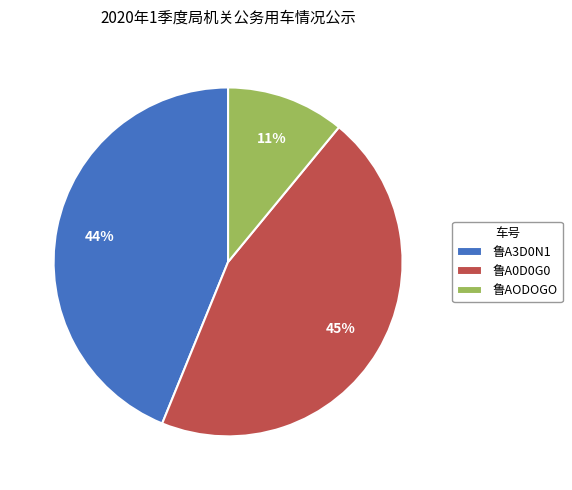

Is there a majority slice in this chart?

No